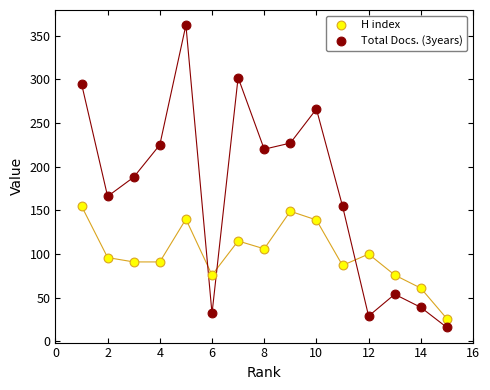

Which series has the widest spread of Y values?

Total Docs. (3years)